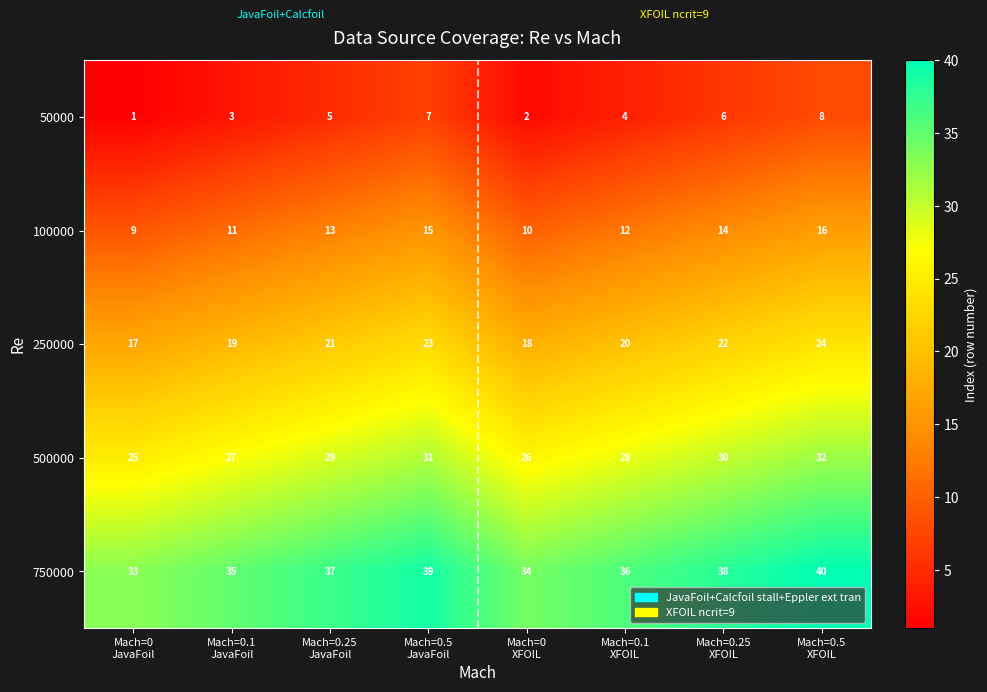

What is the sum of all 500000 values?

228